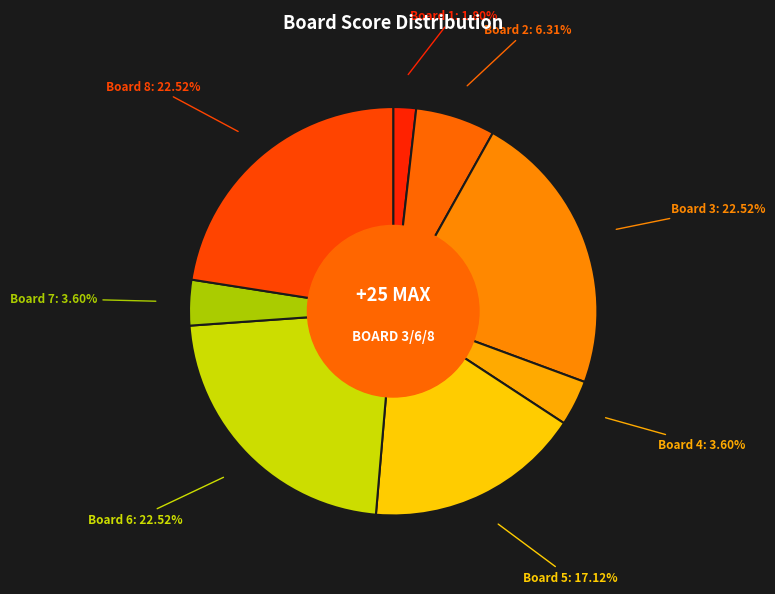

Which category has the smallest portion of the pie?

Board 1